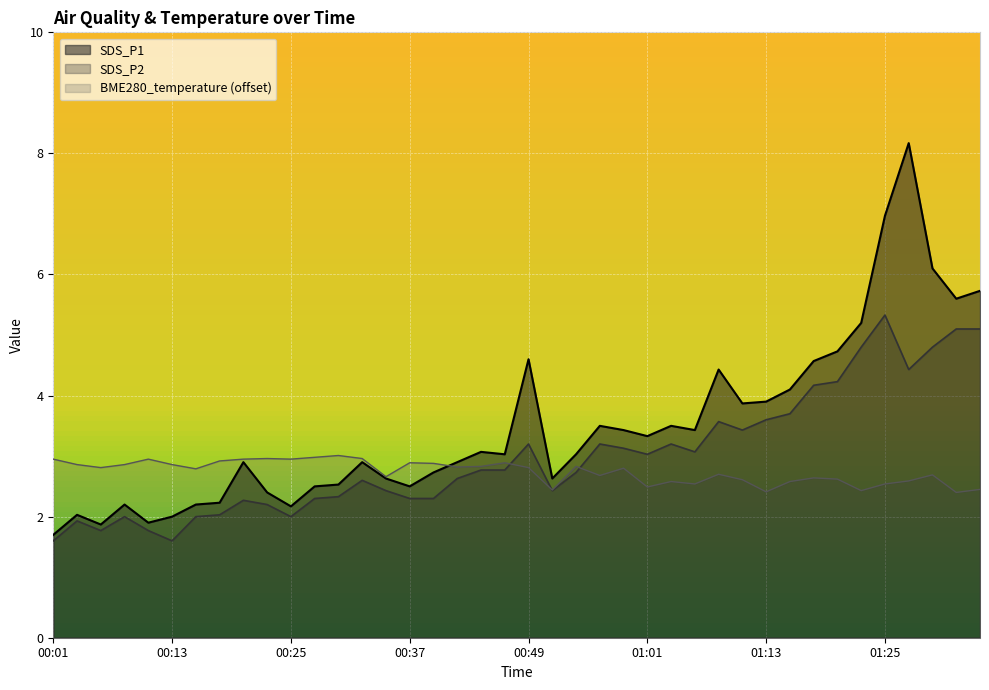

Does the chart display data point markers on the line(s)?

No